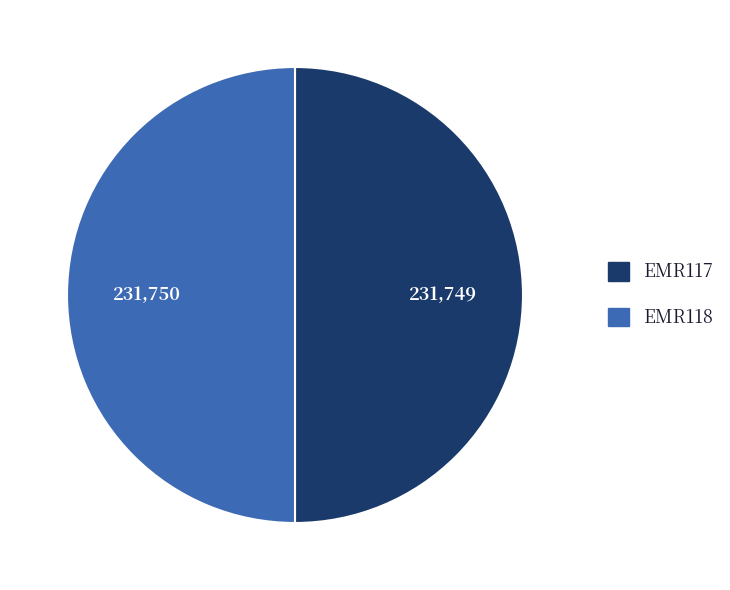

True or false: EMR118 accounts for 50% of the total.

True